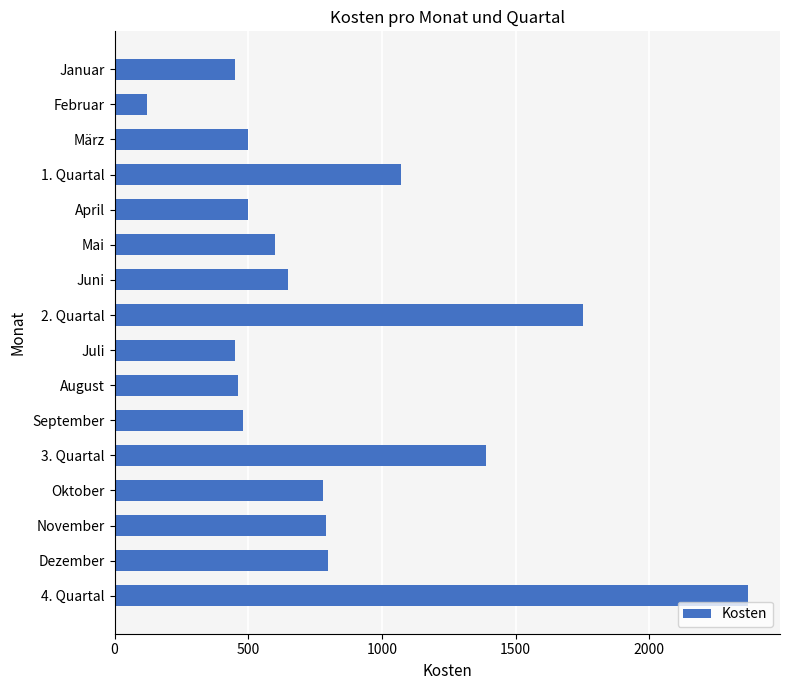

What is the label of the 15th bar from the bottom?

Februar